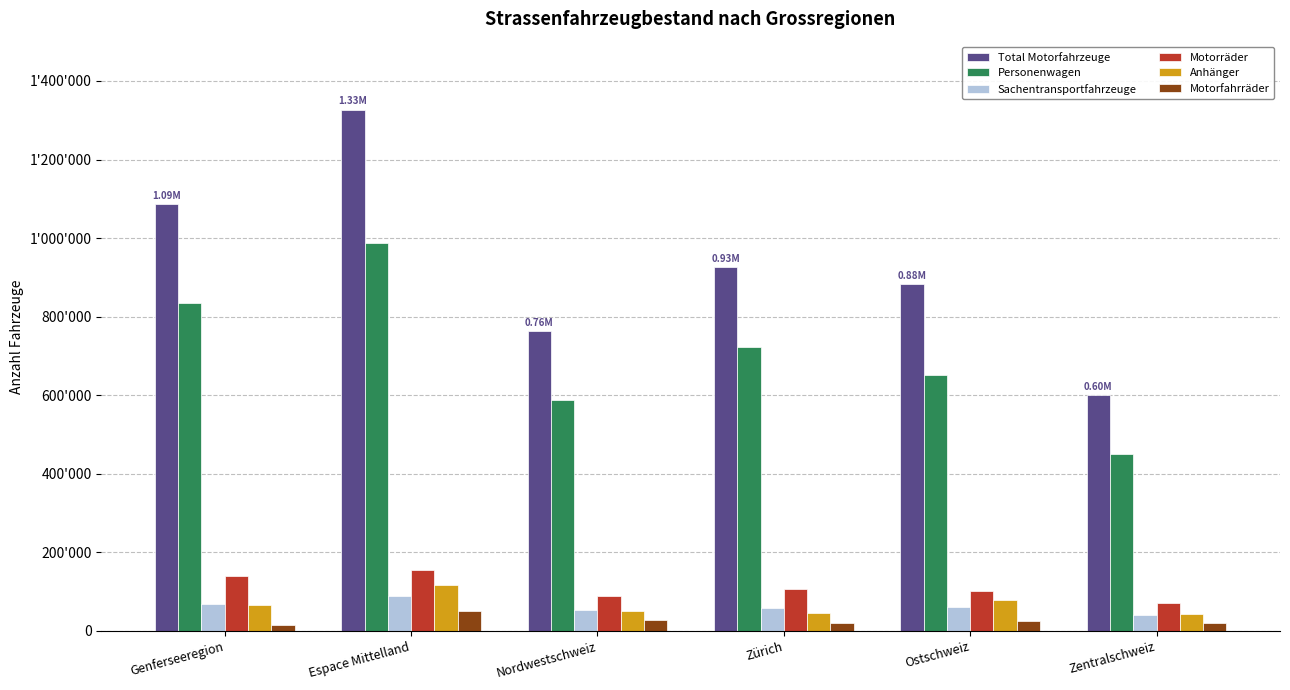

Reading left to right, transcribe all the data shown in this chart.

Total Motorfahrzeuge: 1086563	1326932	762913	925409	882831	599367
Personenwagen: 834331	986977	588822	723697	652436	449563
Sachentransportfahrzeuge: 68090	89566	53681	58939	61854	39581
Motorräder: 139432	156091	88150	107183	100922	70269
Anhänger: 65087	116217	50476	46447	79730	42359
Motorfahrräder: 14025	50993	28009	20047	24349	20077